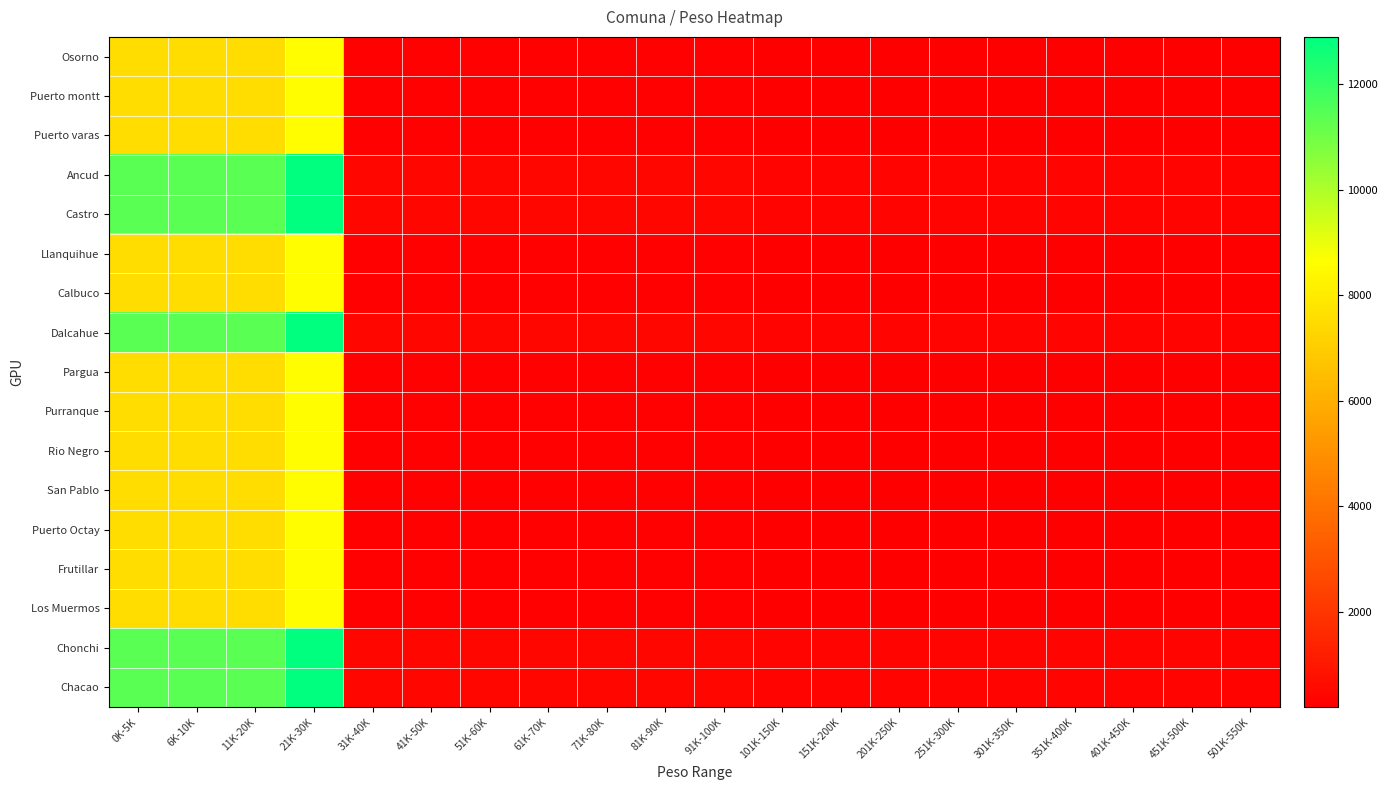

Rank the series at 101K-150K from lowest to highest value.

Osorno, Puerto montt, Puerto varas, Llanquihue, Calbuco, Pargua, Purranque, Rio Negro, San Pablo, Puerto Octay, Frutillar, Los Muermos, Ancud, Castro, Dalcahue, Chonchi, Chacao